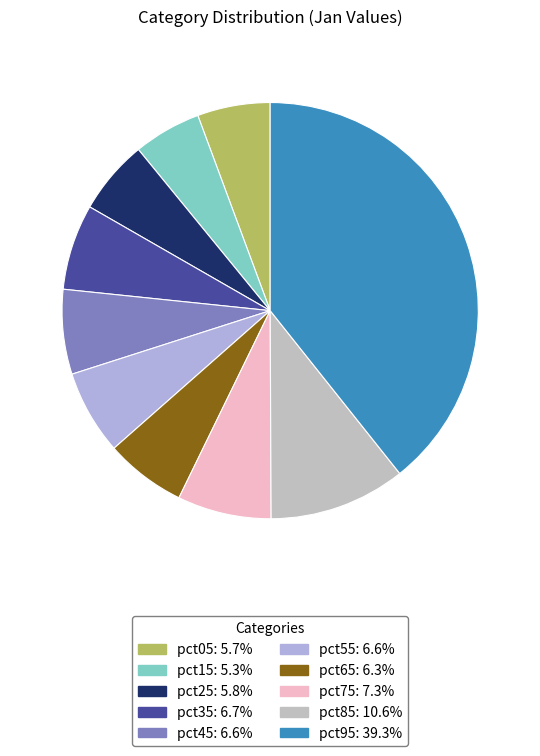

The pct25 slice represents 18% of the pie. True or false?

False